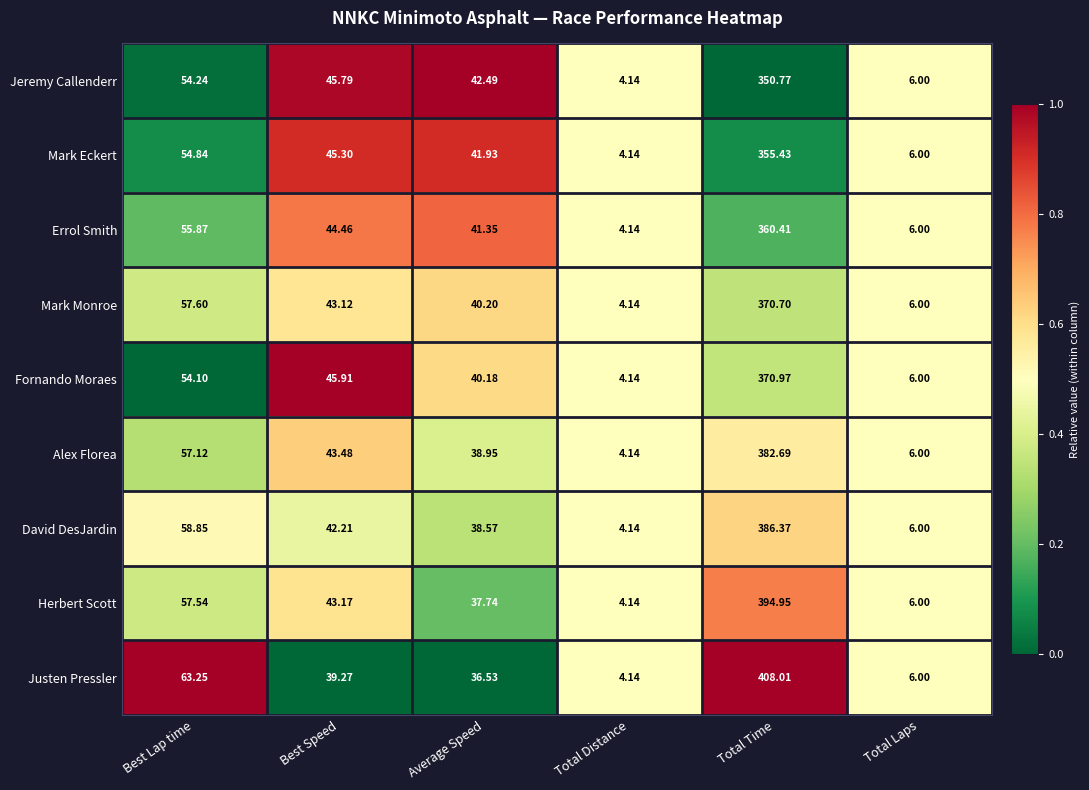

Which series has the largest range (max minus min)?

Justen Pressler